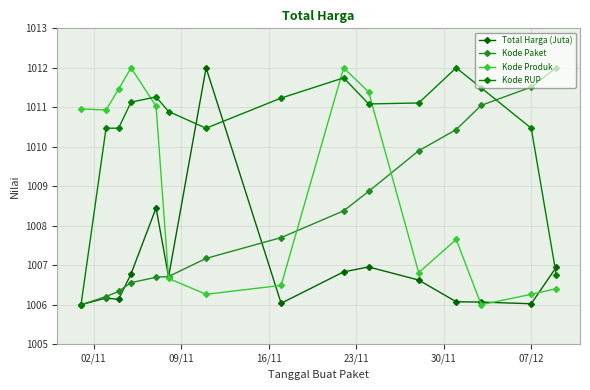

How many distinct data groups are displayed?

4